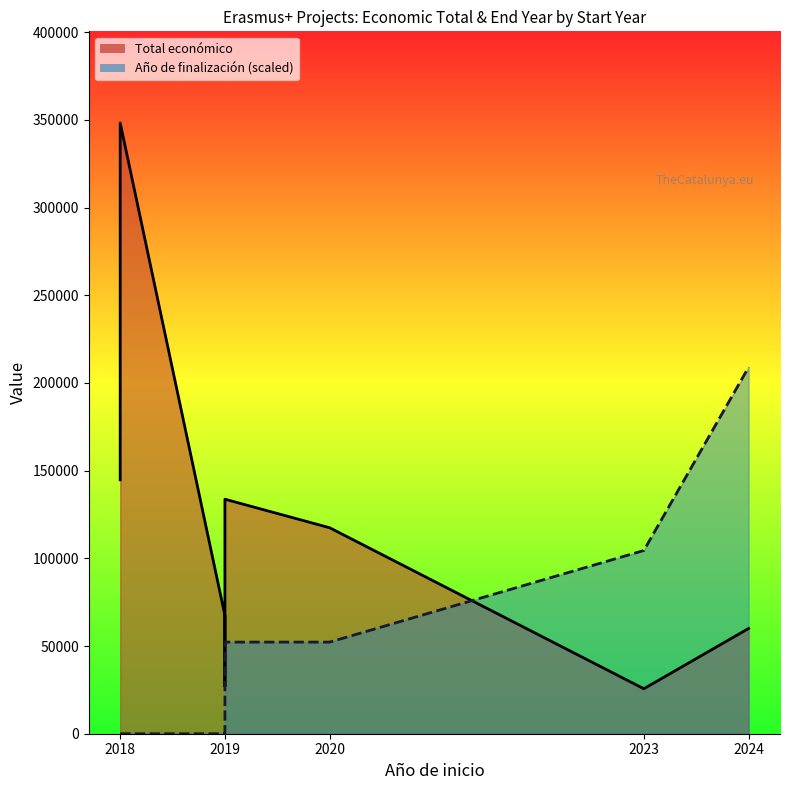

List the series in order of their overall mean, highest first.

Total económico line, Año de finalización line